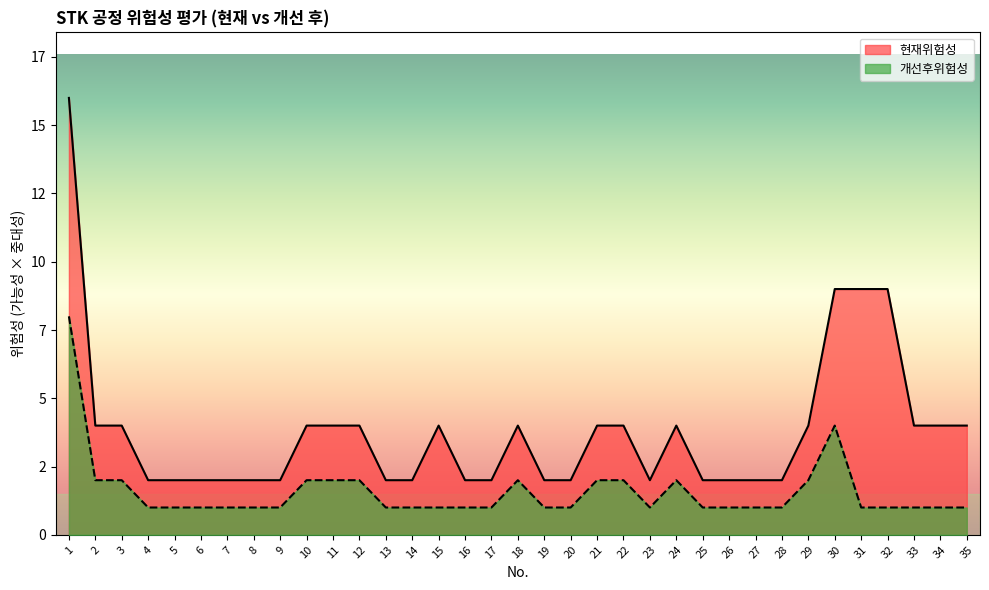

What is the difference between the highest and lowest values at 7?

1